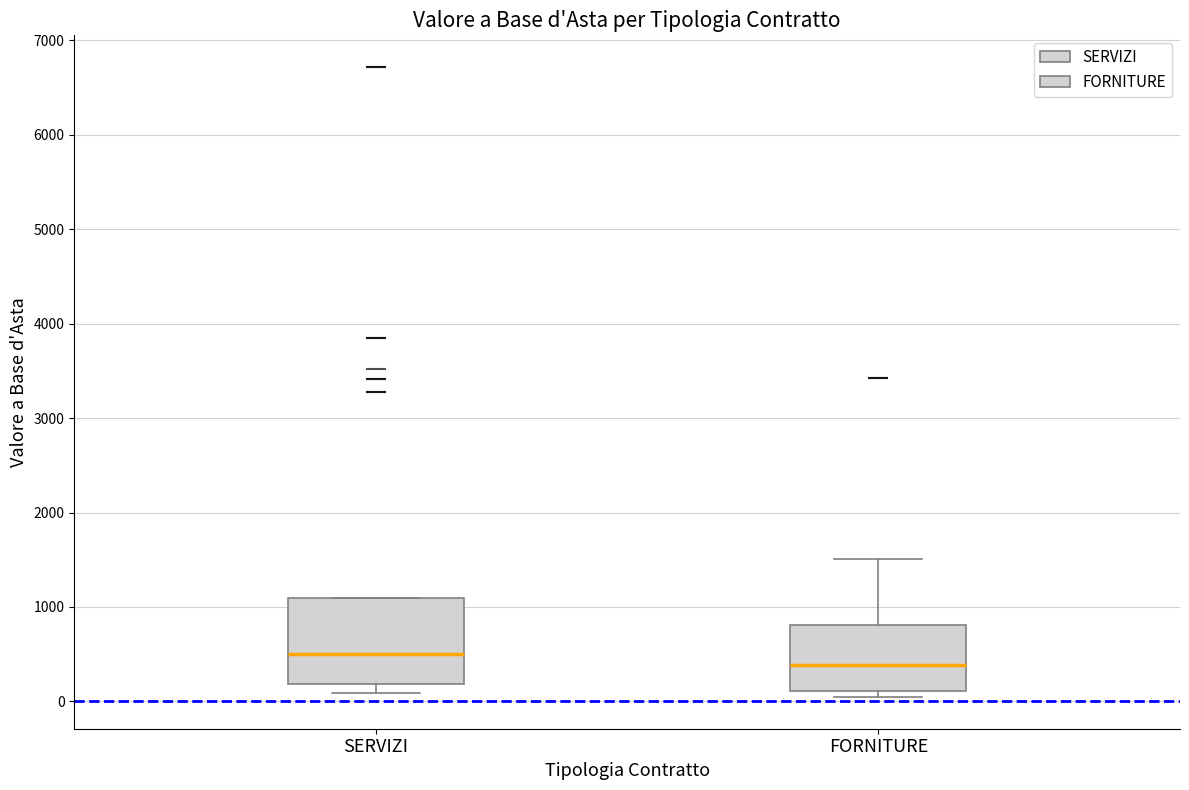

Which box's median line is the highest?

SERVIZI